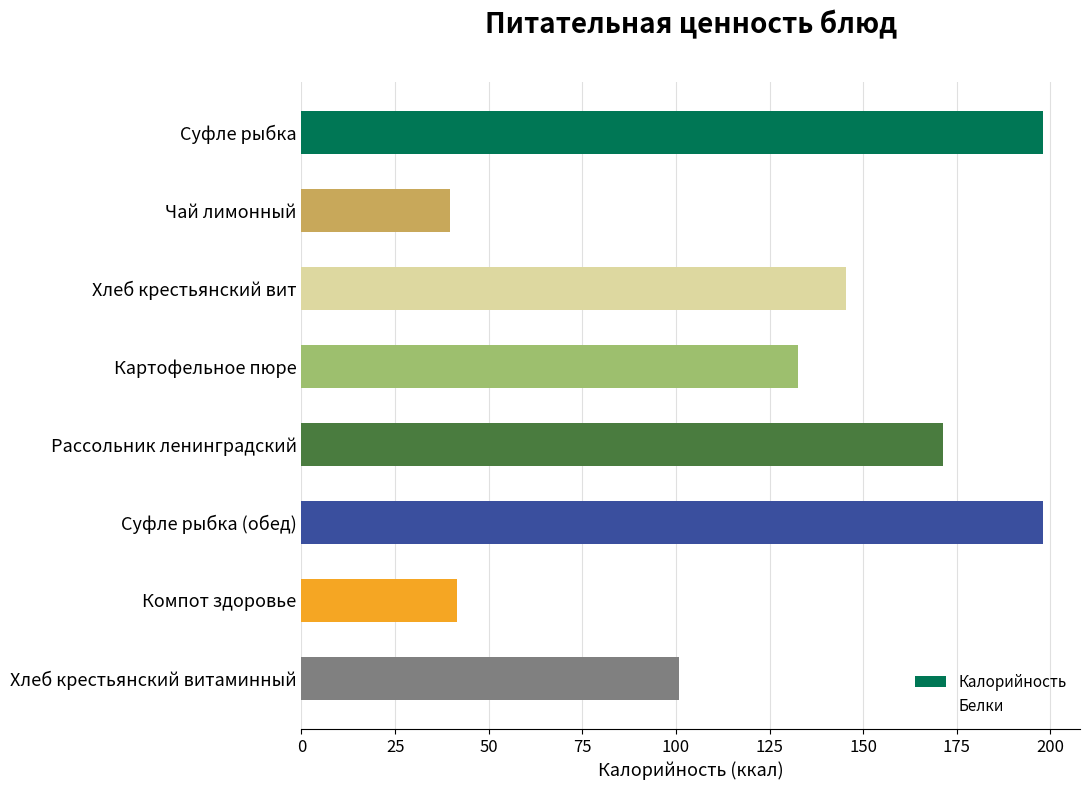

What is the value of the 7th bar from the top?

41.4